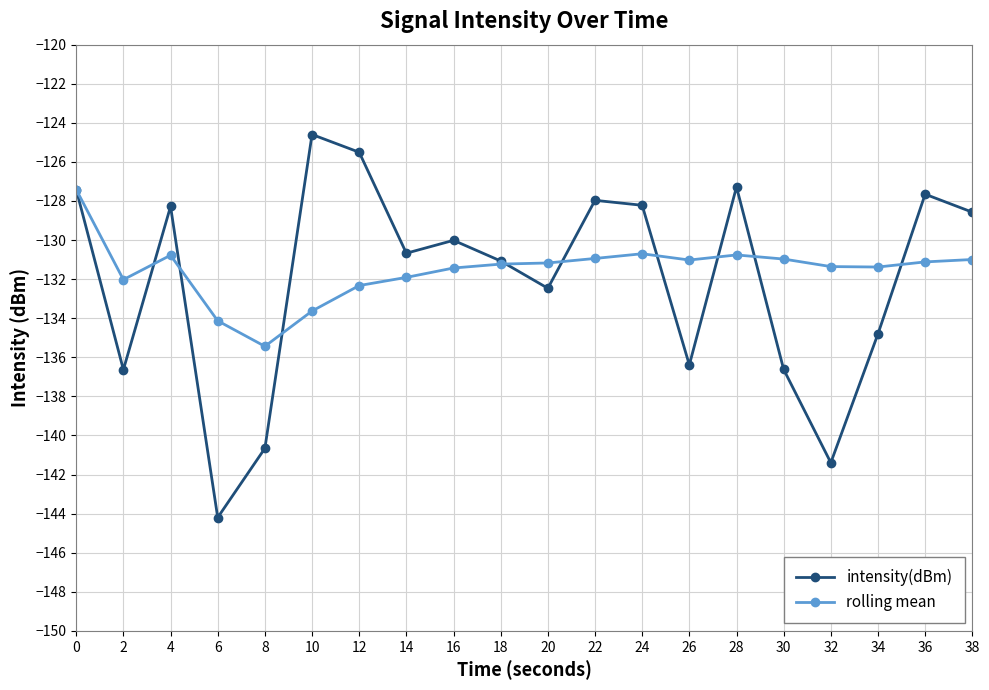

Between 14 and 28, which series saw the biggest shift?

intensity(dBm)